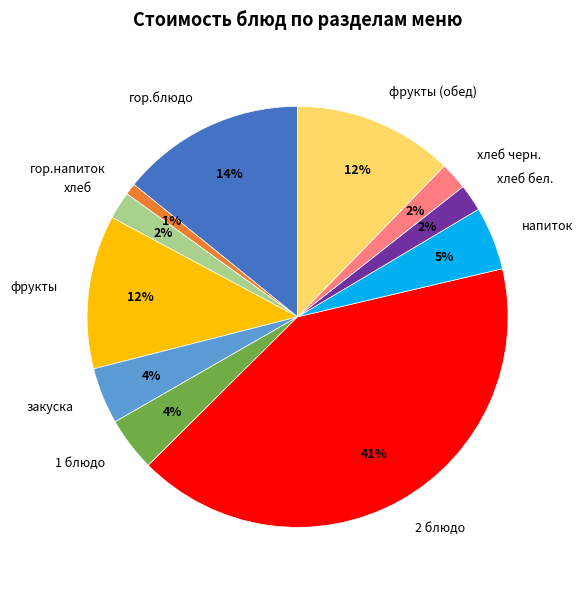

Does фрукты (обед) represent more than half of the total?

No